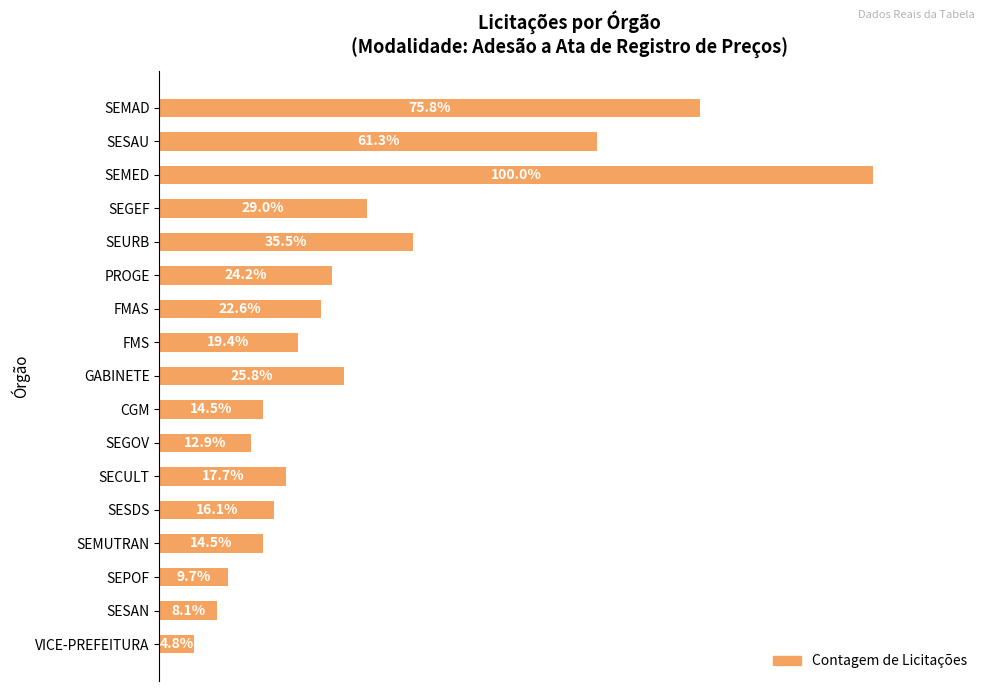

Does the chart contain any negative values?

No